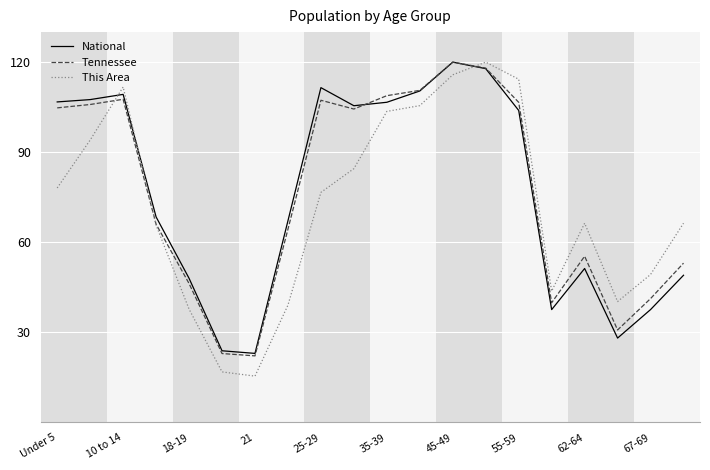

How many distinct data groups are displayed?

3